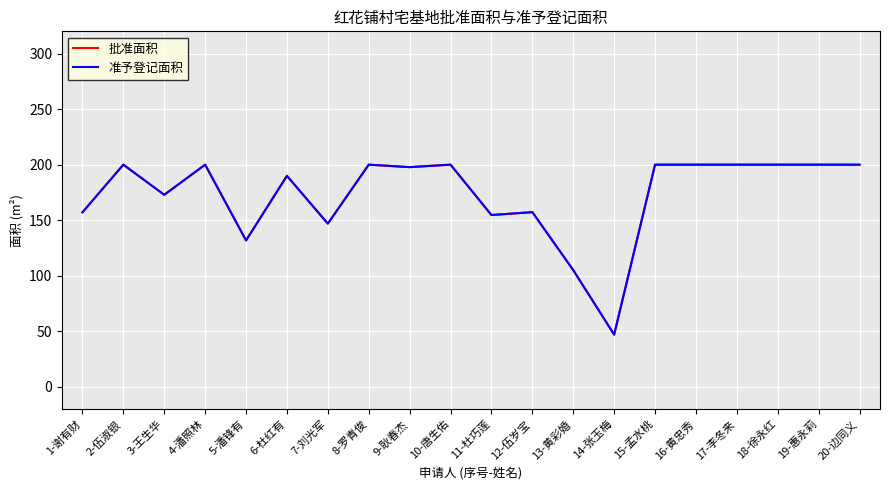

Does the chart display data point markers on the line(s)?

No